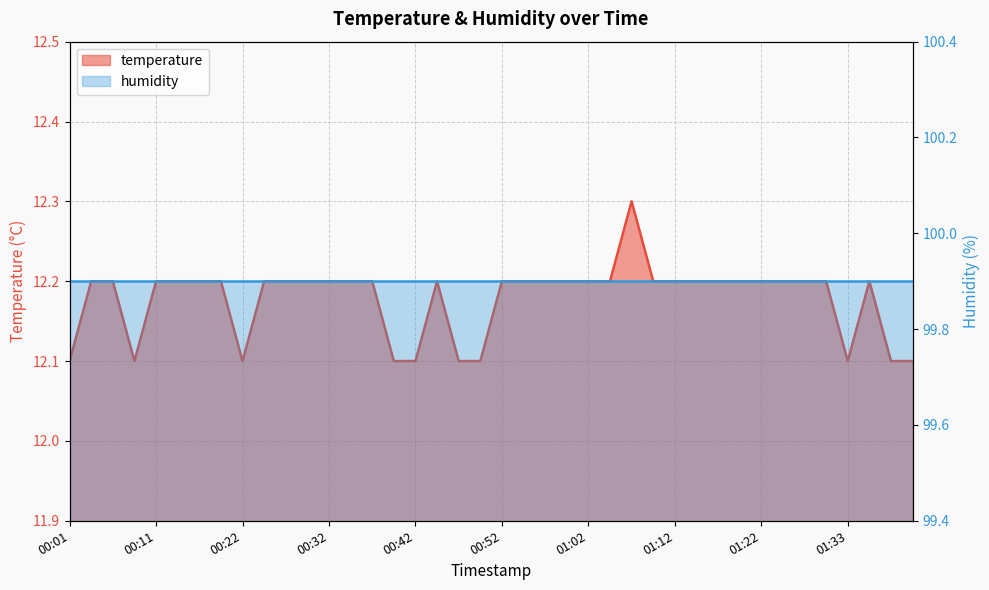

How many data points does each series have?

40